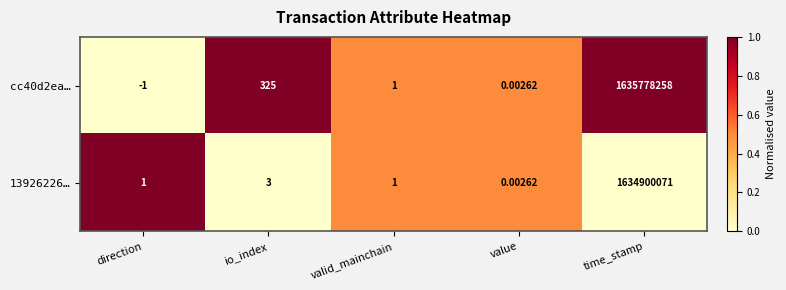

At which label does 13926226… reach its peak?

time_stamp